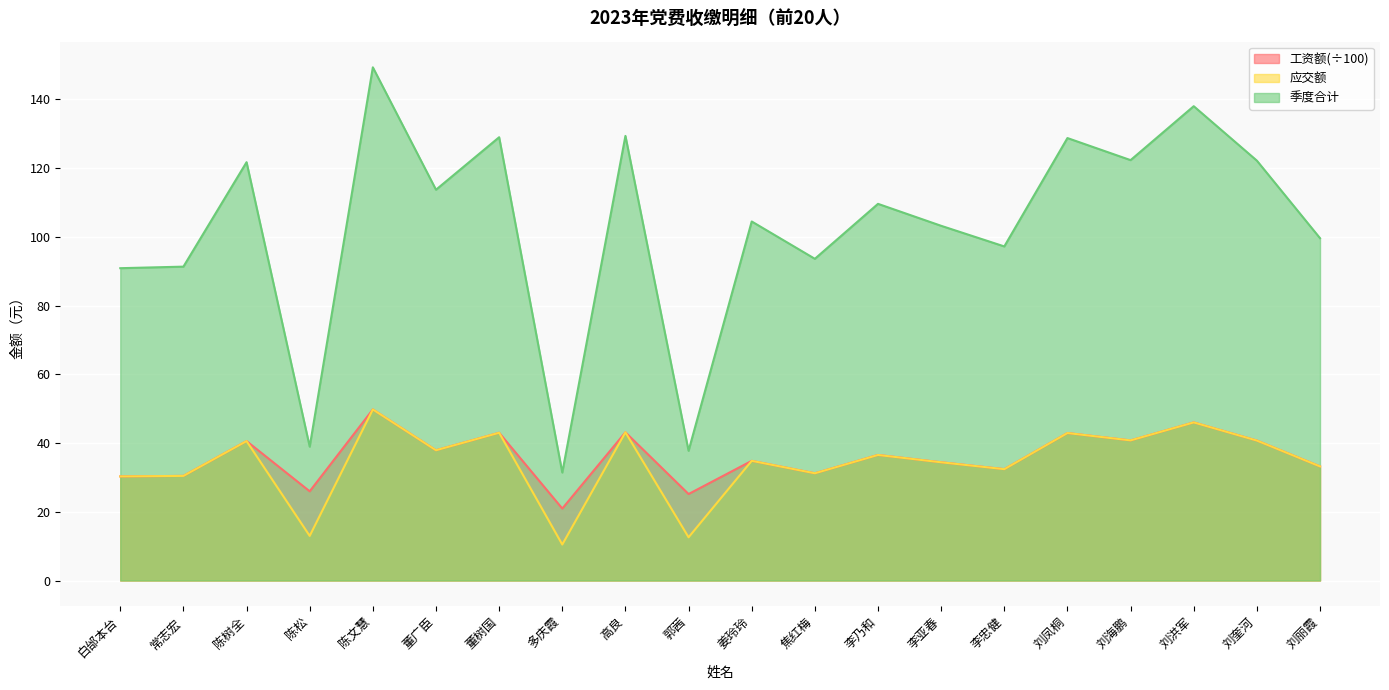

True or false: 季度合计 and 工资额 cross at least once.

False